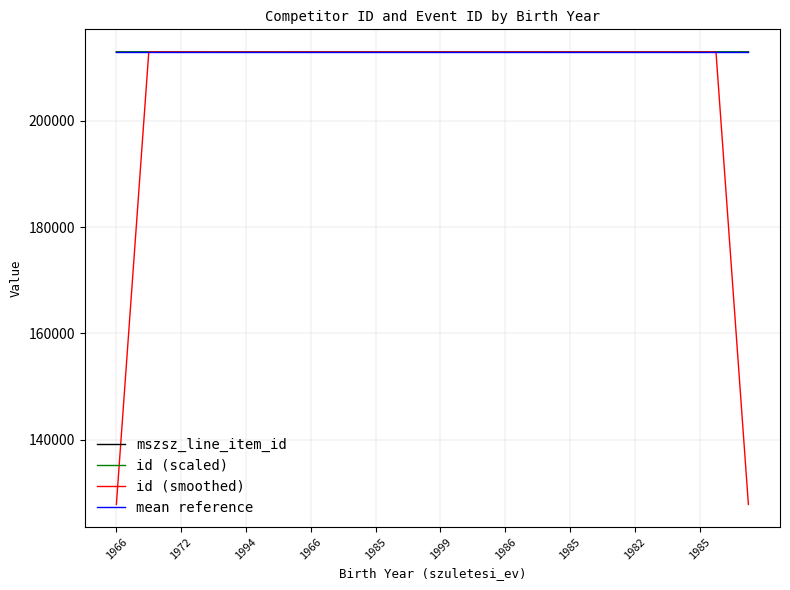

What is the minimum value for id (smoothed)?

127786.4